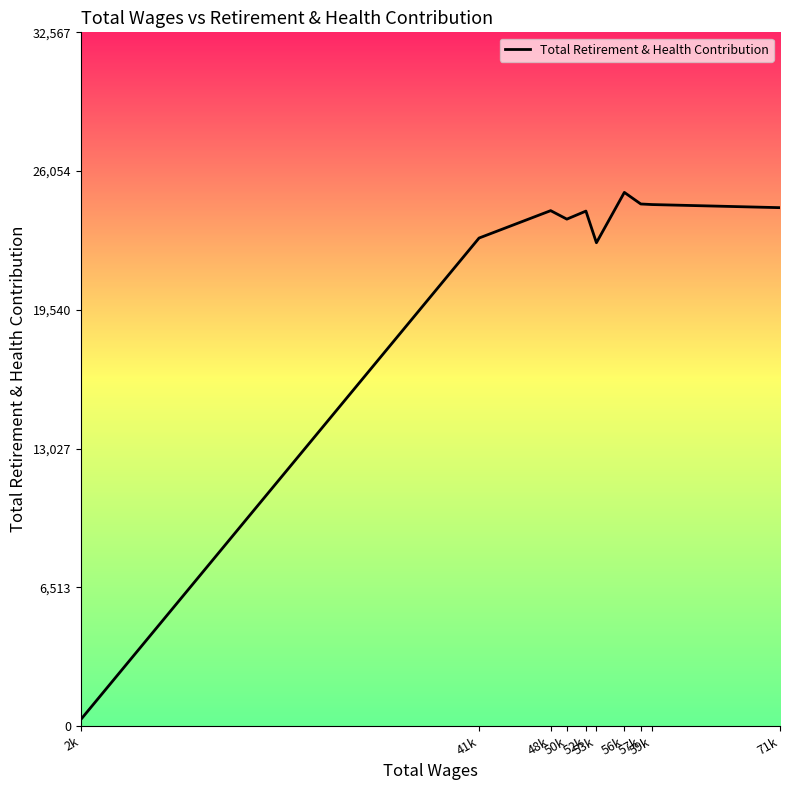

Which has a higher value, 57k or 2k?

57k